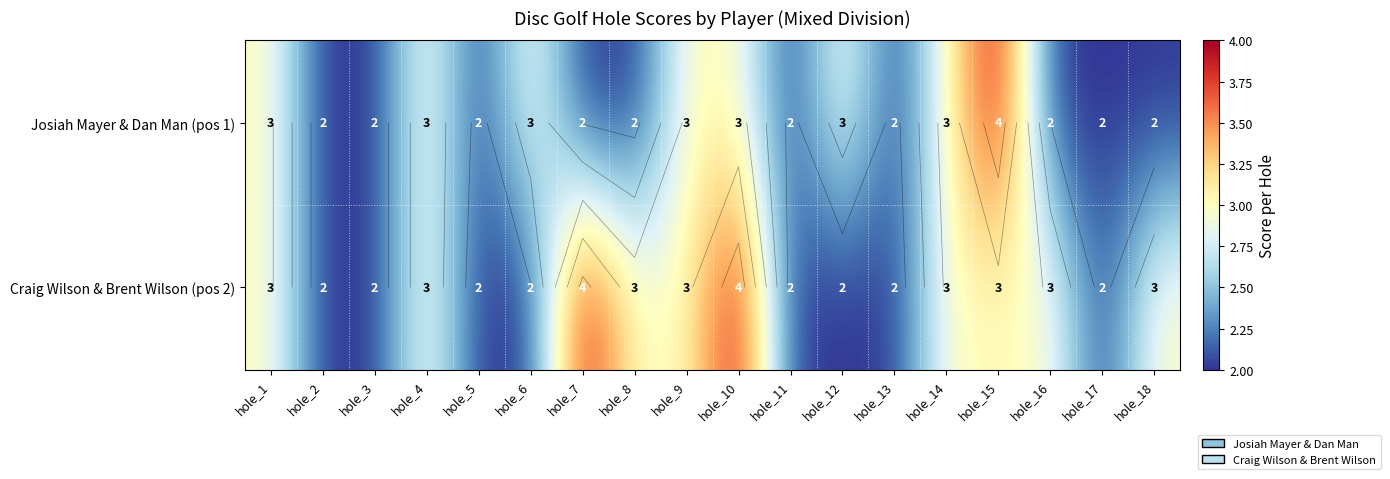

List the series in order of their peak value, highest first.

Josiah Mayer & Dan Man (pos 1), Craig Wilson & Brent Wilson (pos 2)